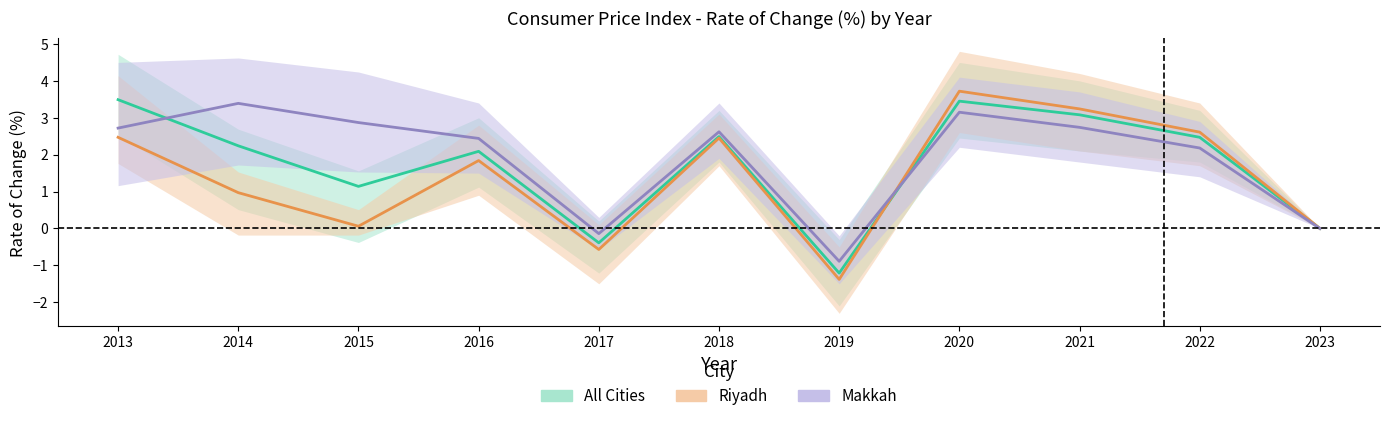

What is the value of the Makkah (mid) point at the 8th from the left?

3.1